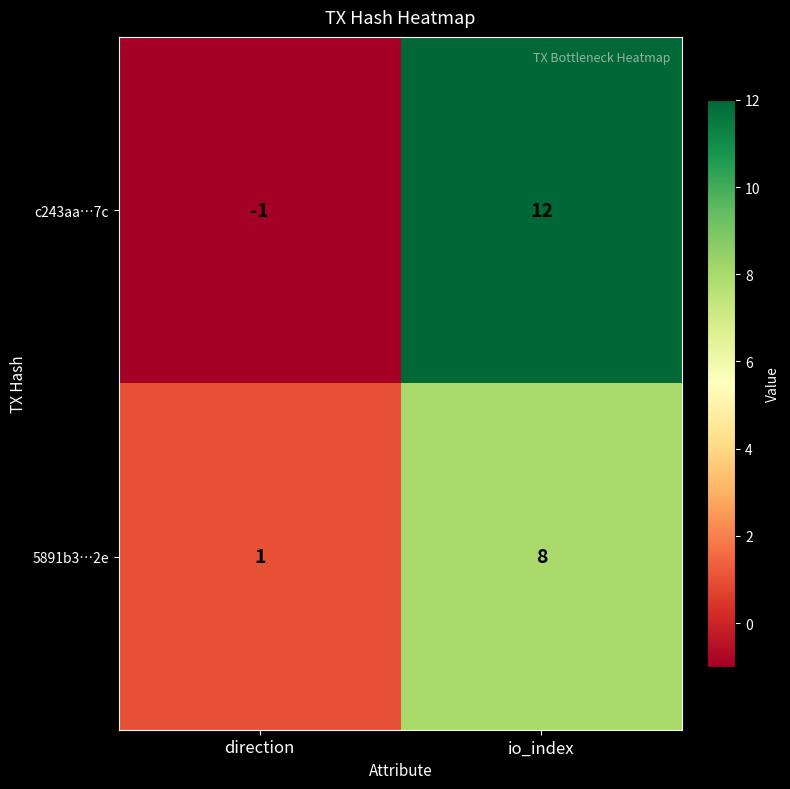

What is the difference between the highest and lowest values at direction?

2